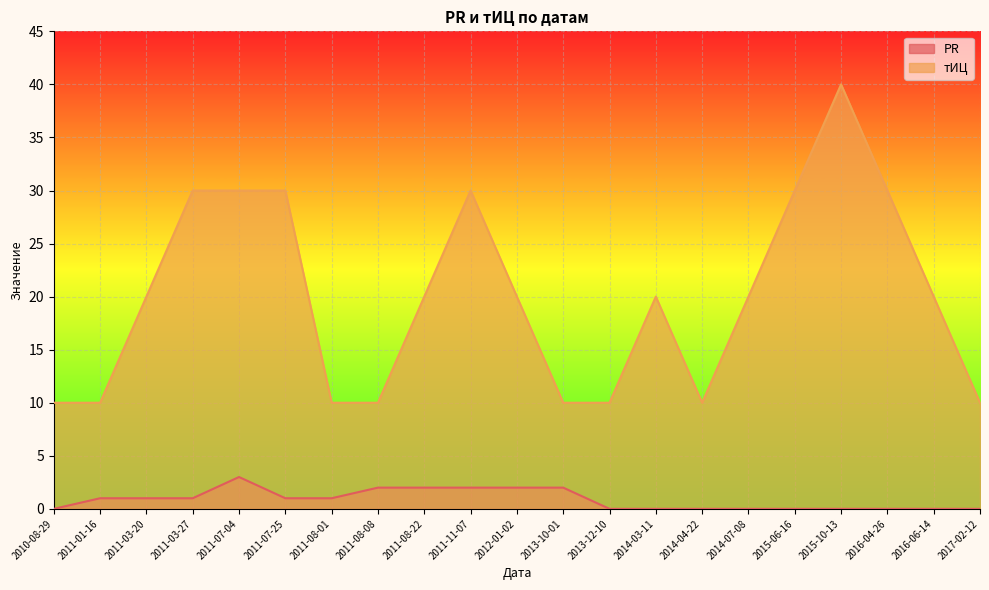

What is the sum of all тИЦ values?

420